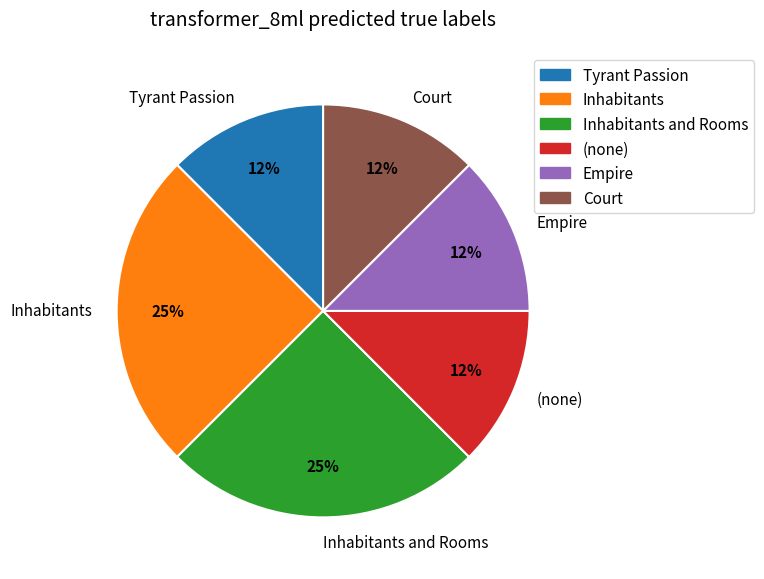

Approximately how many times larger is the value at Inhabitants and Rooms compared to Inhabitants?

1.0